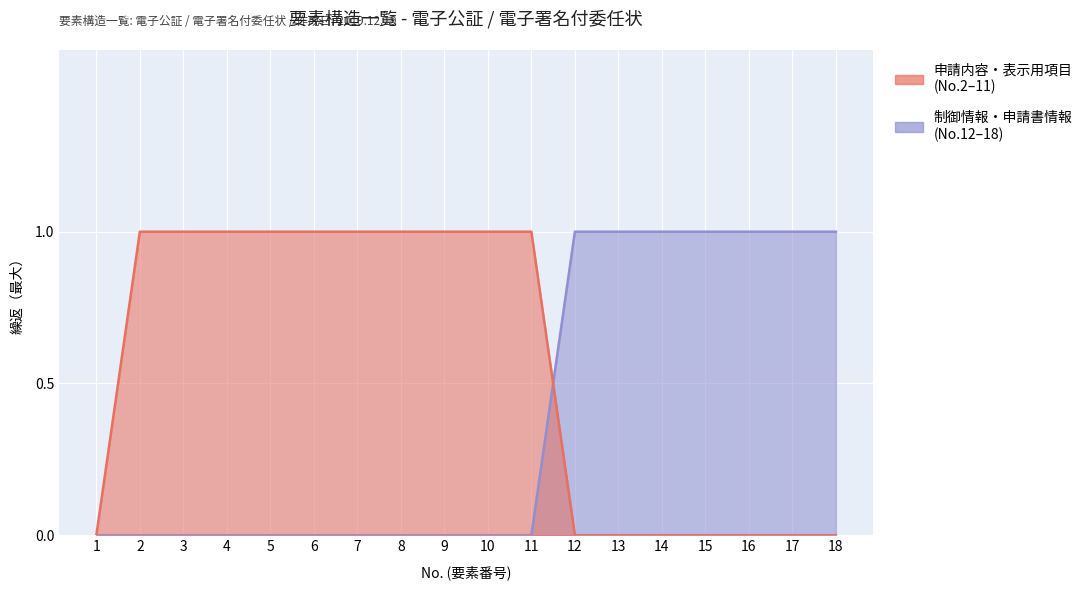

Rank the series by their average value, from highest to lowest.

申請内容・表示用項目, 制御情報・申請書情報